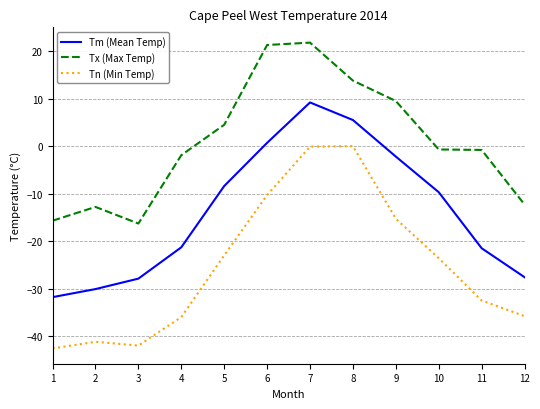

The Tm (Mean Temp) series shows 0.7 at 6. True or false?

True